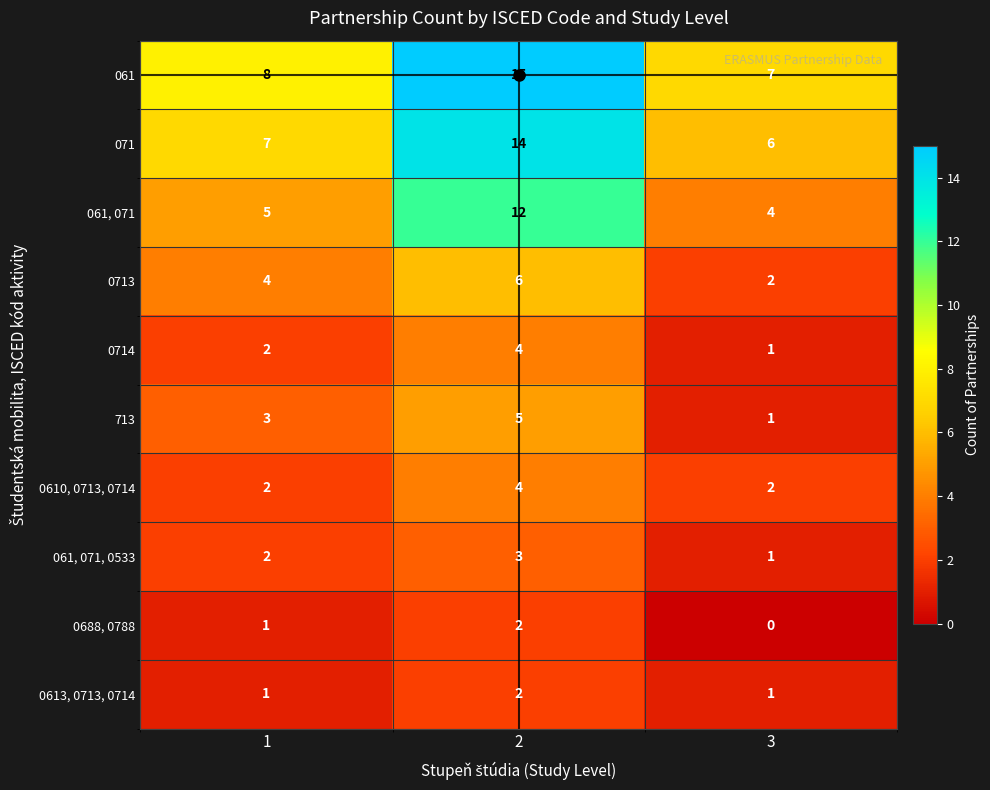

Is it true that 0613, 0713, 0714 equals 1 at 3?

True